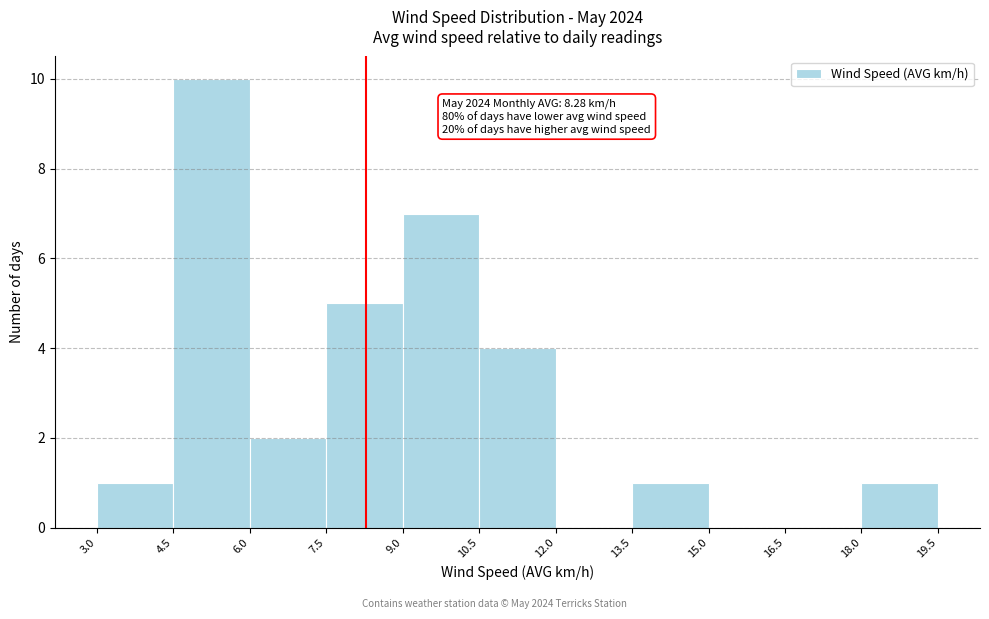

Which range on the x-axis has the tallest bar?

4.5 to 6.0